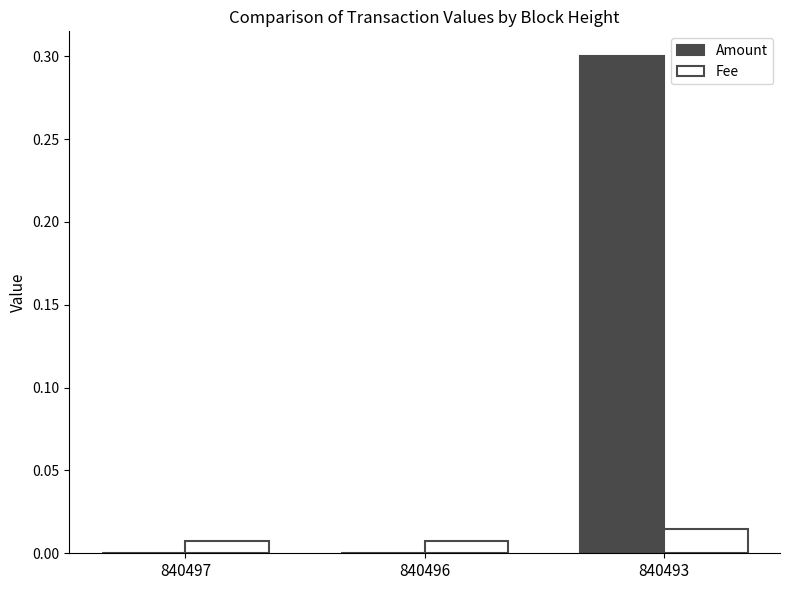

The Amount series shows 0.3 at 840493. True or false?

True